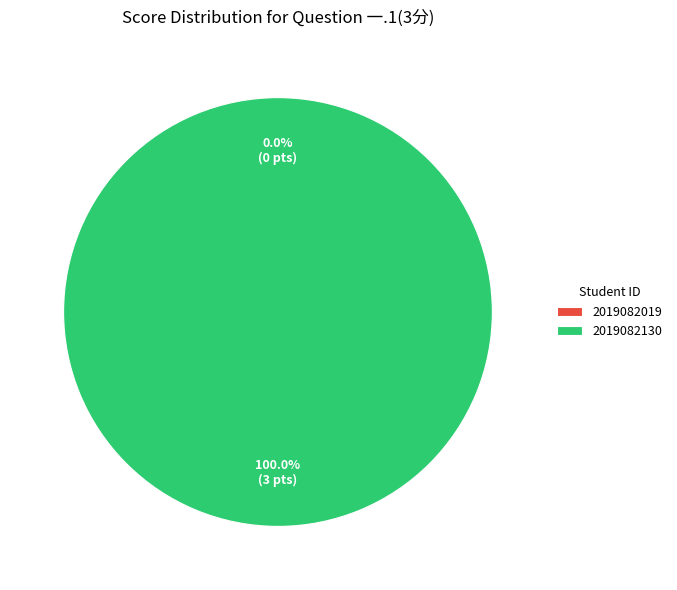

Is 2019082130 the majority of the pie?

Yes